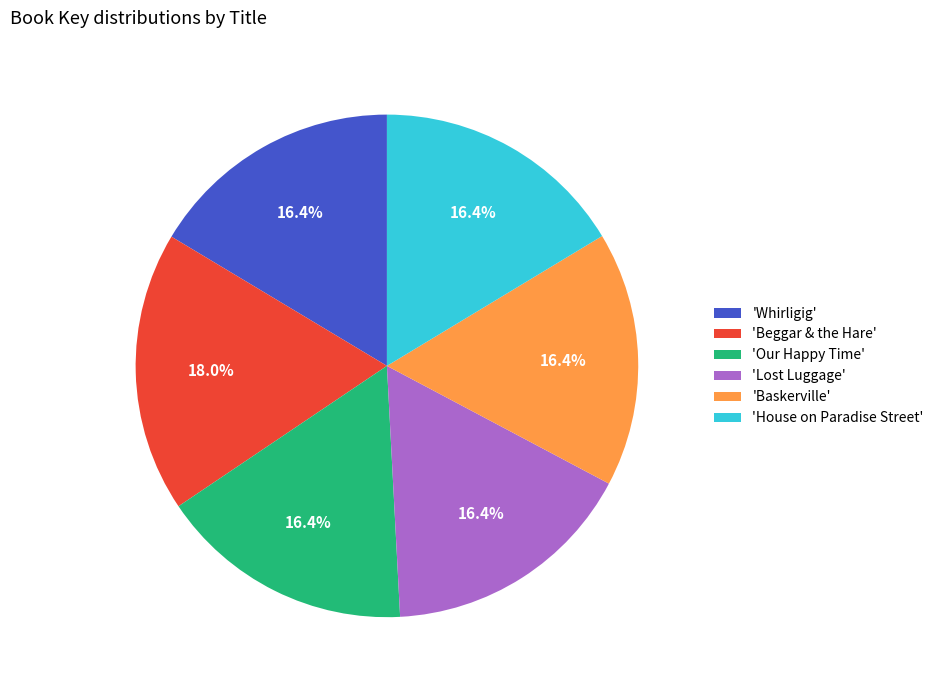

Combined, do 'House on Paradise Street' and 'Lost Luggage' account for over 50%?

No